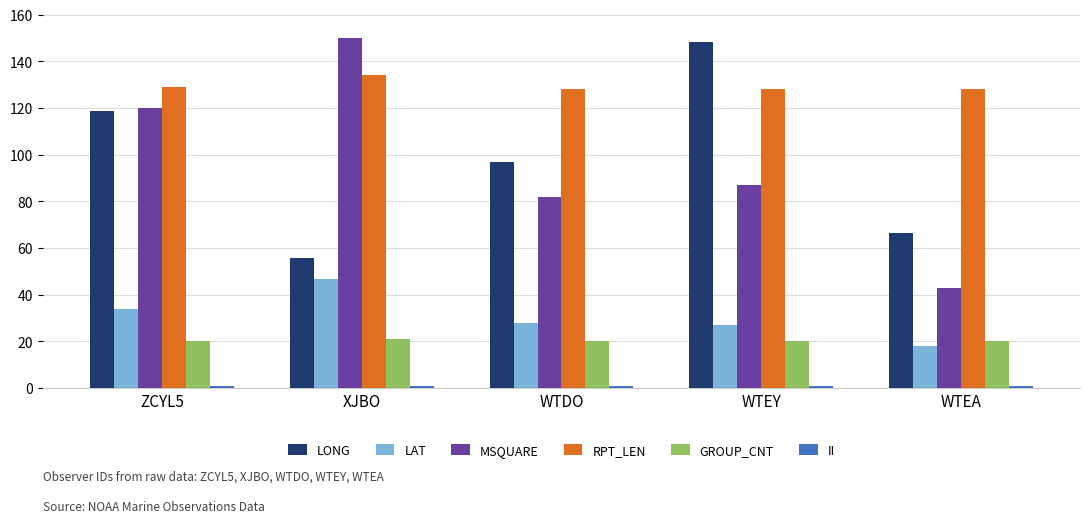

How many series are shown in this chart?

6